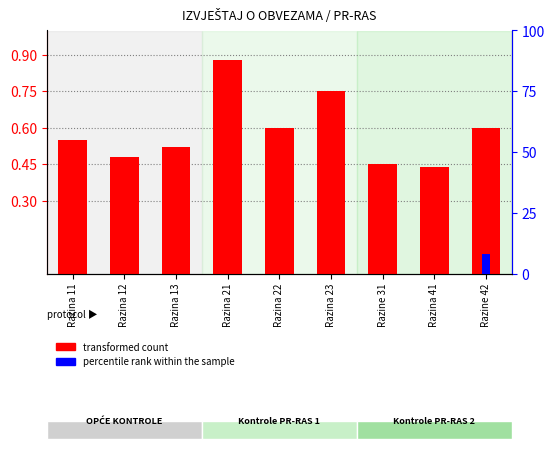

What is the label of the 7th bar from the right?

Razina 13